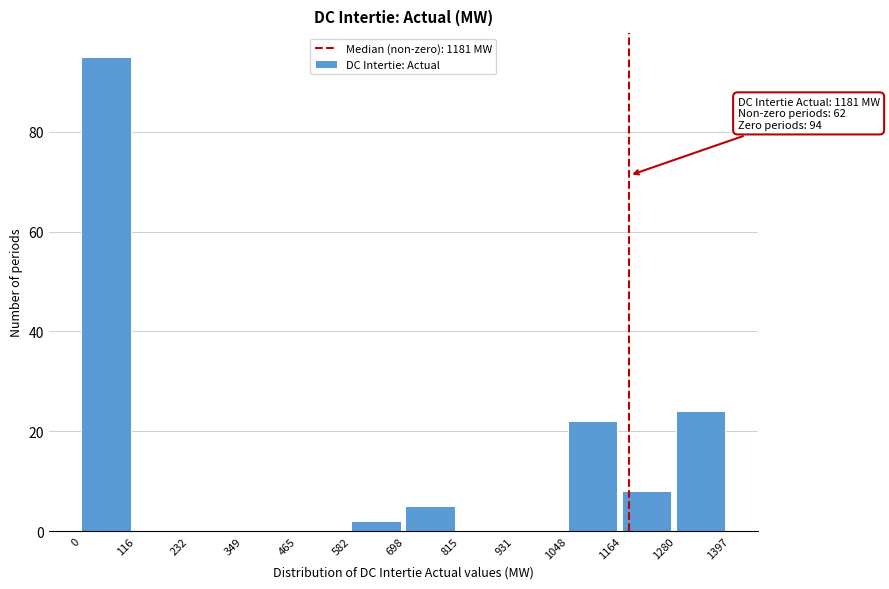

Which range on the x-axis has the tallest bar?

0 to 116